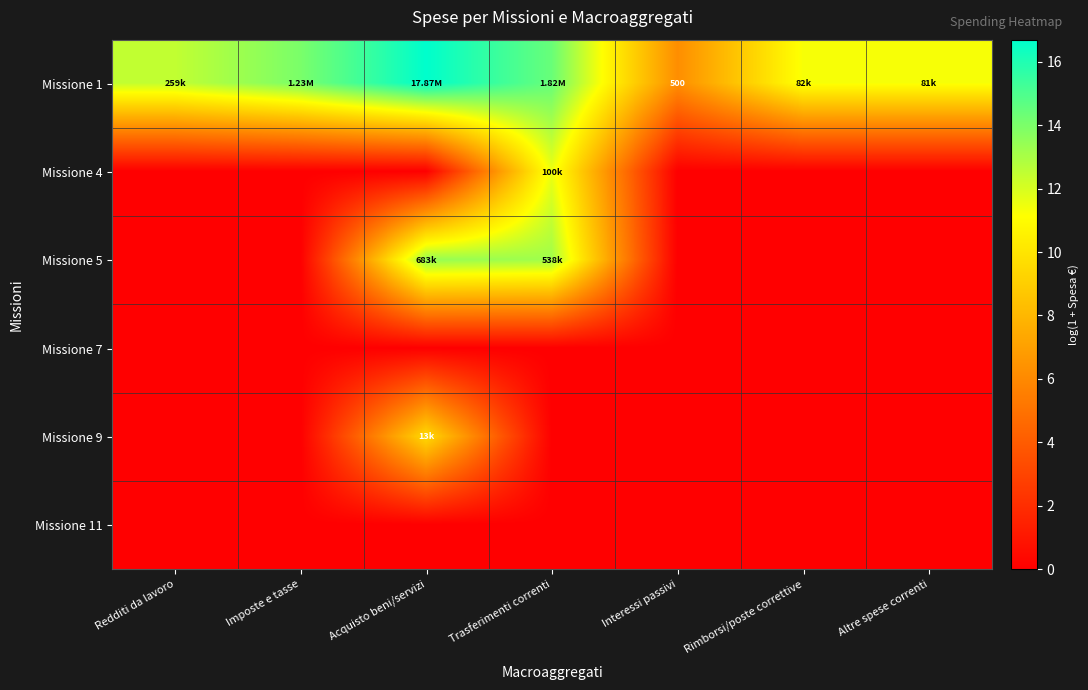

What is the highest value of the Missione 9 series?

9.5